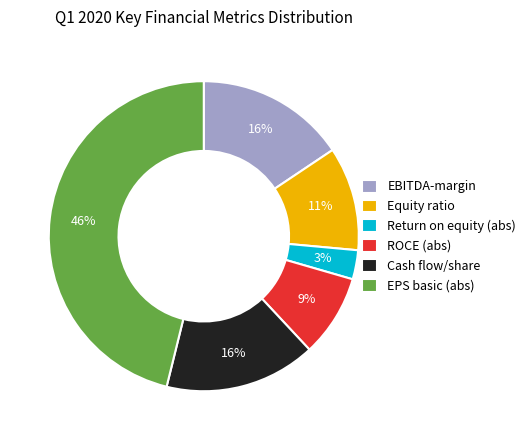

The EBITDA-margin slice represents 16% of the pie. True or false?

True